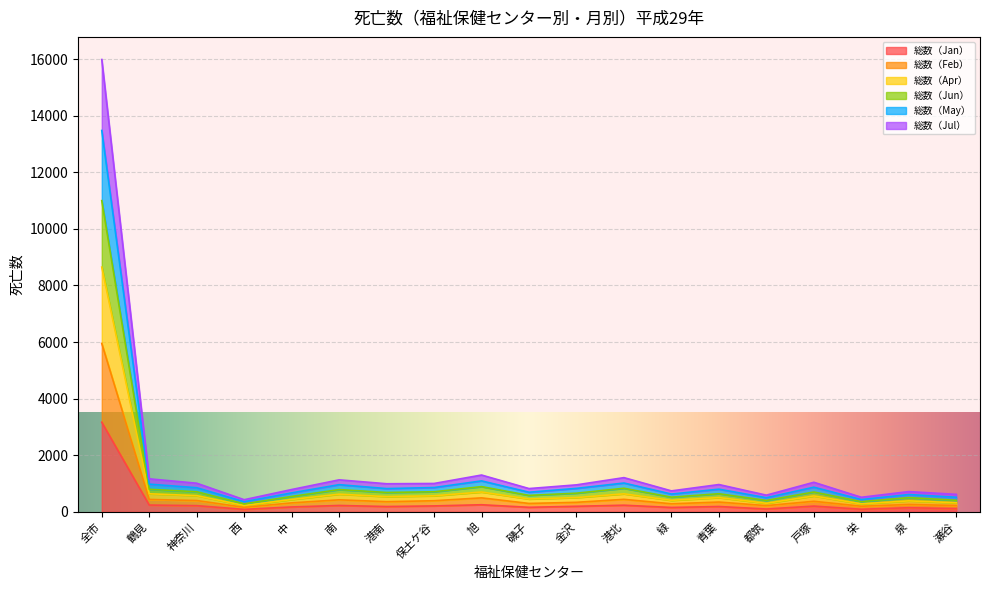

At which category is the sum across all series the highest?

全市